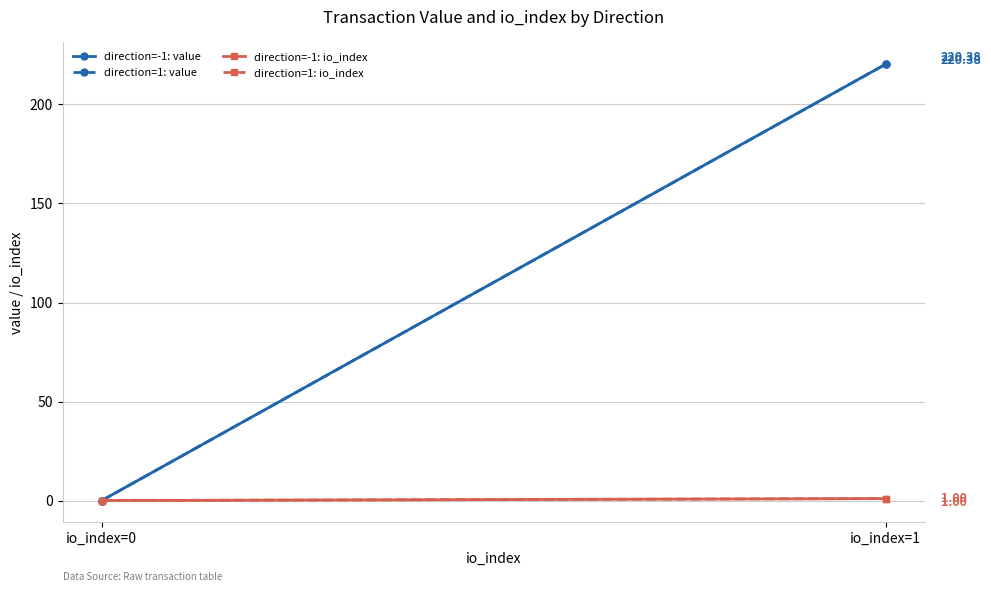

What is the total value across all series at io_index=1?

442.8